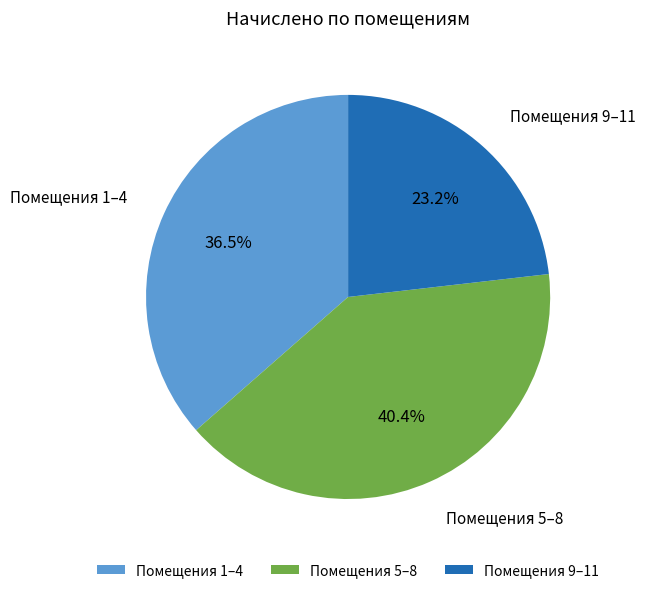

Does any single category account for the majority?

No